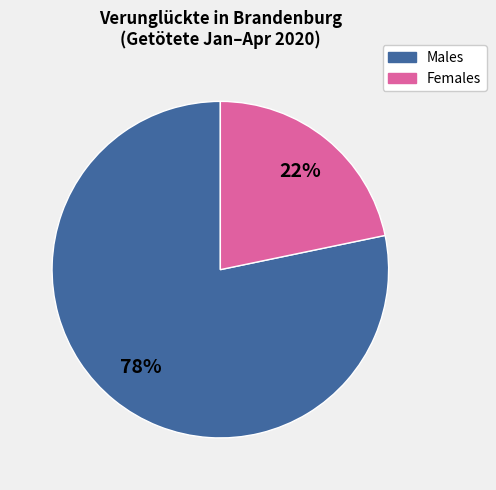

Is there any slice that represents more than half of the pie?

Yes